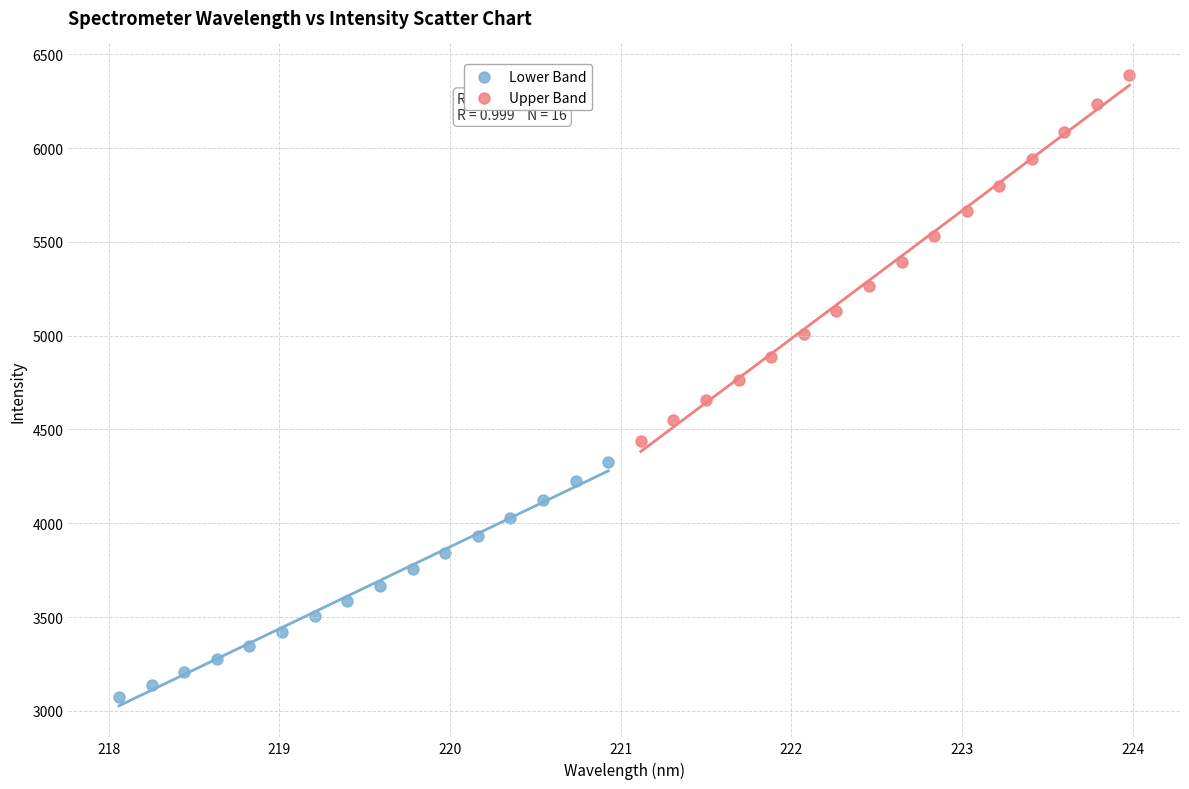

Which series contains the highest Y value?

Upper Band